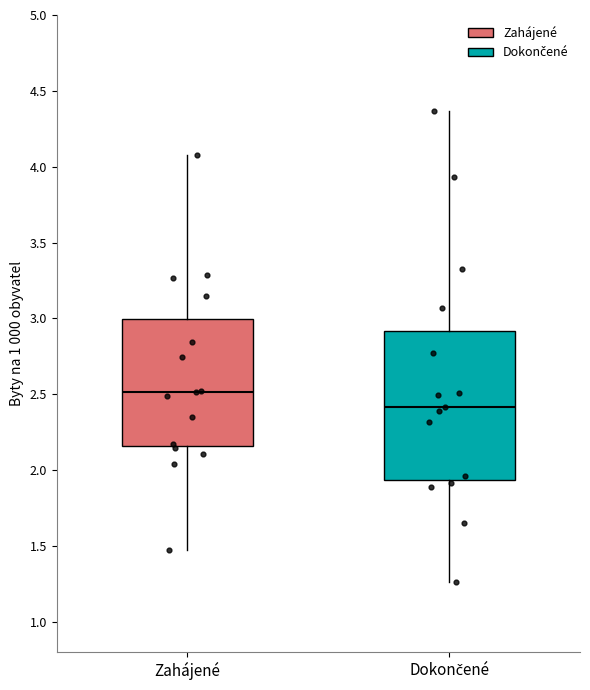

Comparing the boxes themselves (not the whiskers), which one is the tallest?

Dokončené